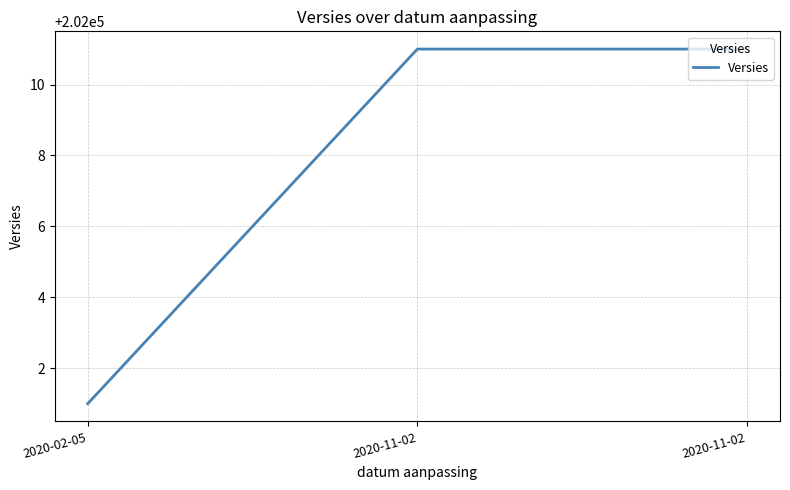

Does the chart display data point markers on the line(s)?

No